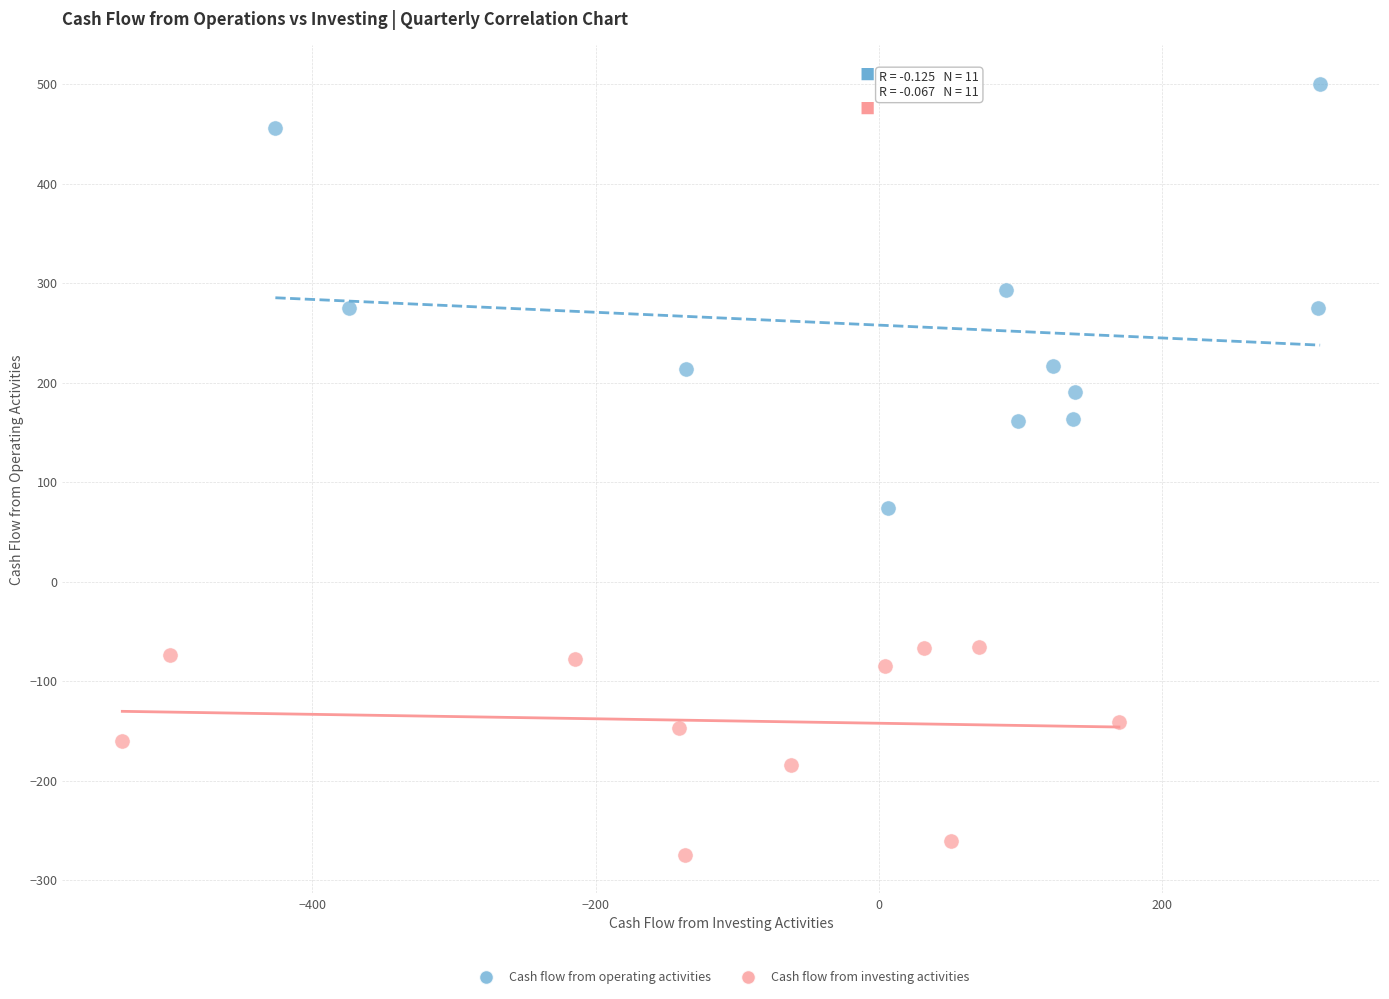

Which series has the widest spread of Y values?

Cash flow from operating activities